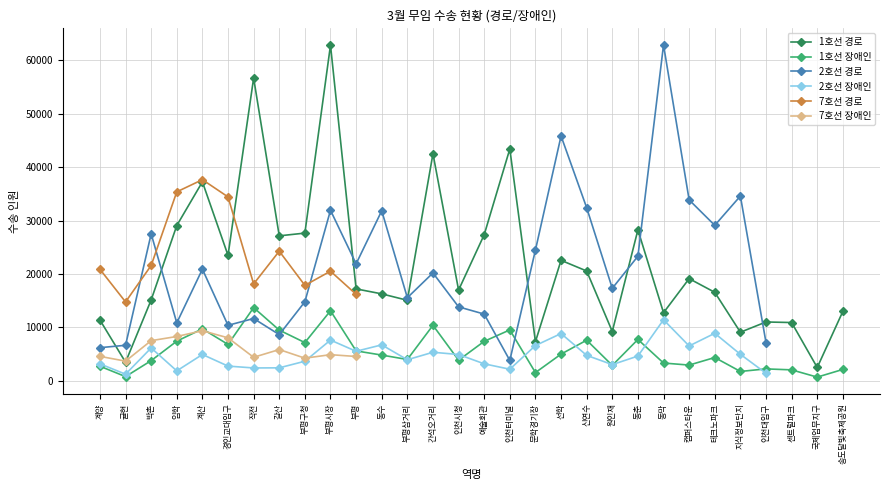

Rank the categories by 1호선 장애인 value from lowest to highest.

국제업무지구, 귤현, 문학경기장, 지식정보단지, 센트럴파크, 송도달빛축제공원, 인천대입구, 계양, 원인재, 캠퍼스타운, 동막, 박촌, 인천시청, 부평삼거리, 테크노파크, 동수, 선학, 부평, 경인교대입구, 부평구청, 예술회관, 임학, 신연수, 동춘, 갈산, 인천터미널, 계산, 간석오거리, 부평시장, 작전